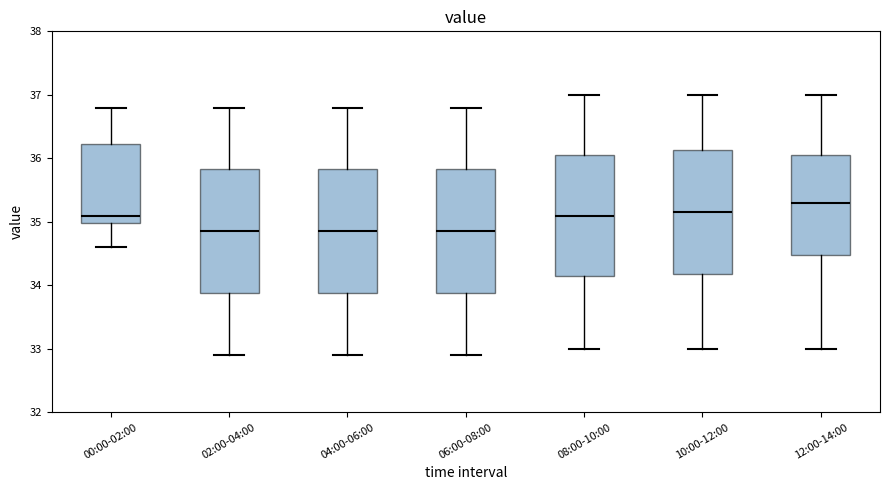

Where is the lower edge of the box for 04:00-06:00 on the y-axis? The values are not printed on the chart, so give them approximately, as read against the axis.

33.9